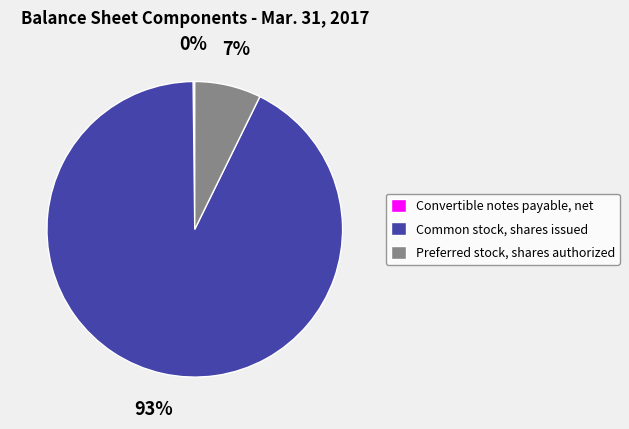

To the nearest percent, what percentage of the pie is Common stock, shares issued?

93%